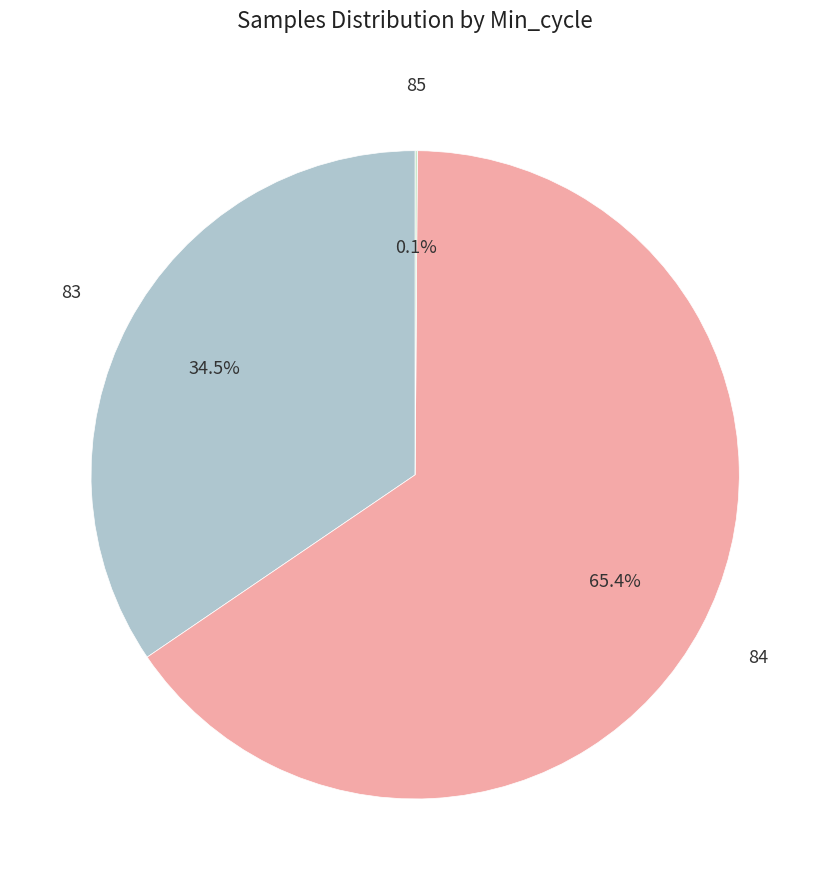

What is the ratio of the value at 84 to the value at 83?

1.9